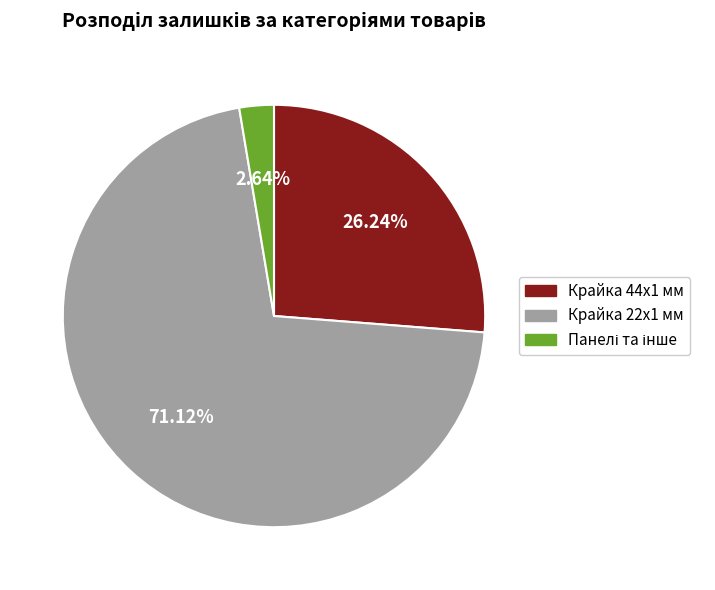

To the nearest percent, what is the difference between the largest and smallest slice percentages?

68%